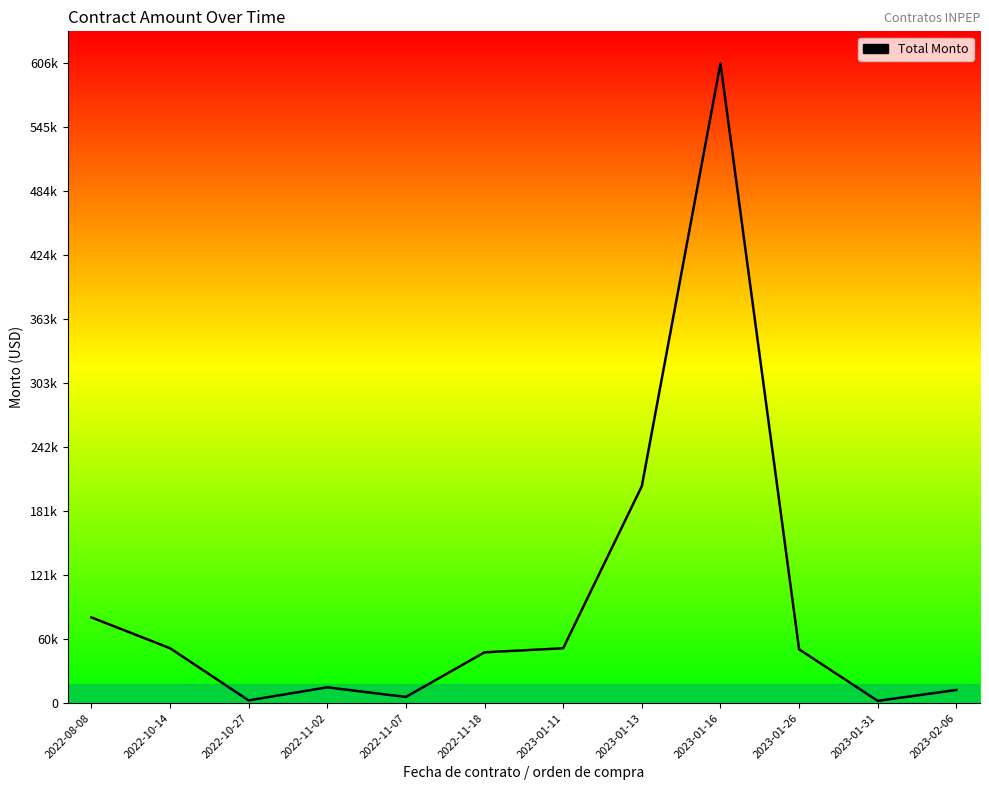

Read the value at 2022-11-07.

5900.0